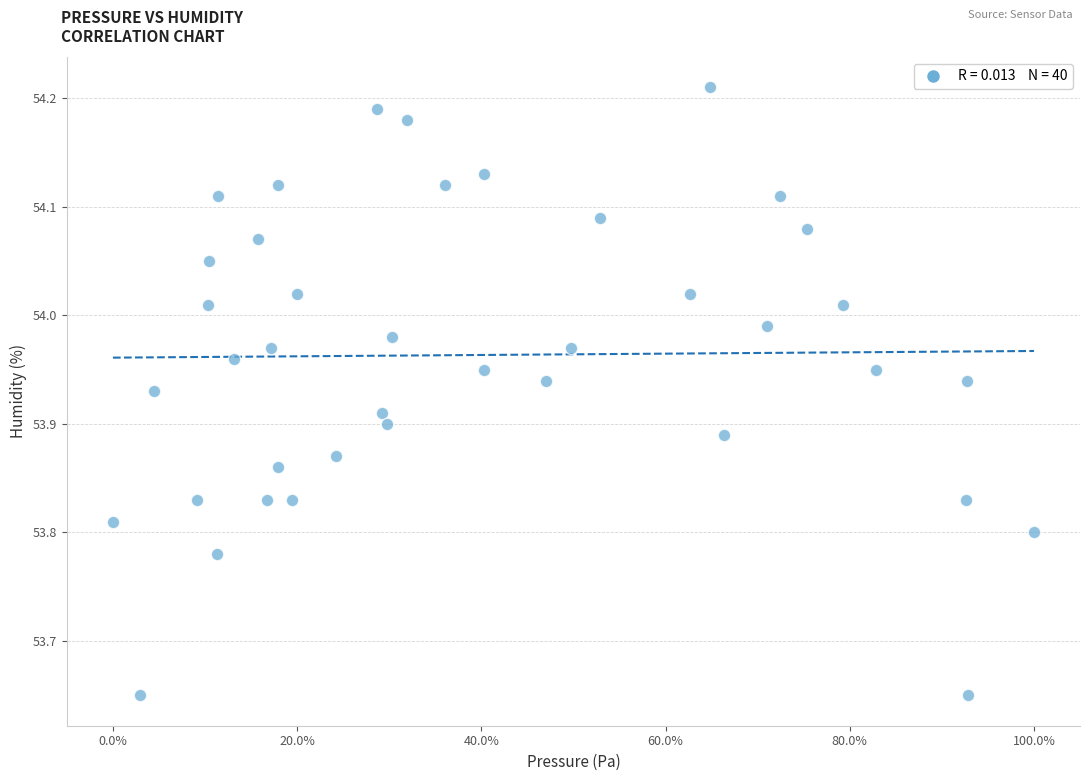

What is the range of X values (max minus min)?

100.0